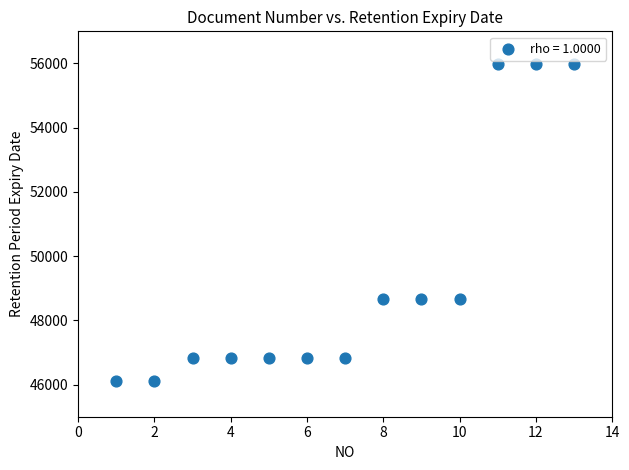

What is the range of X values (max minus min)?

12